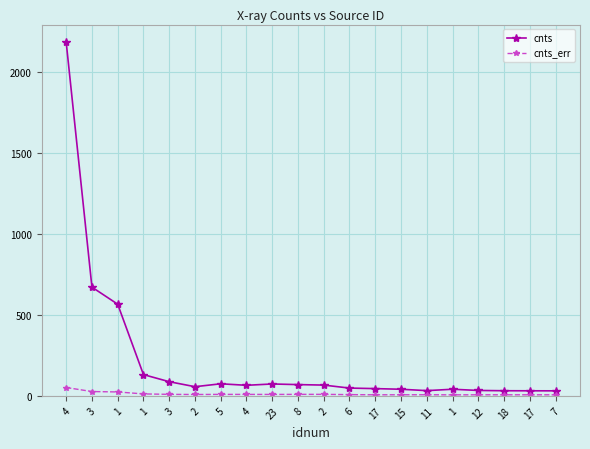

What are all the series names shown in the legend?

cnts, cnts_err